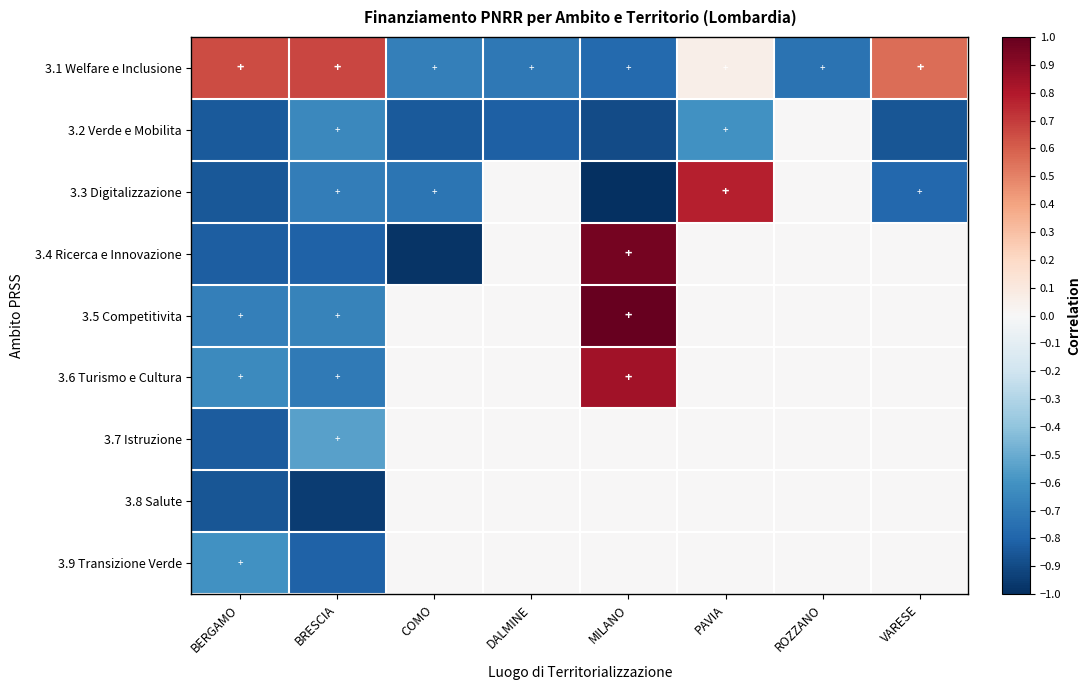

Reading right to left, transcribe all the data shown in this chart.

3.1 Welfare e Inclusione: VARESE=0.6	ROZZANO=-0.7	PAVIA=0.1	MILANO=-0.8	DALMINE=-0.7	COMO=-0.7	BRESCIA=0.7	BERGAMO=0.7
3.2 Verde e Mobilita: VARESE=-0.9	ROZZANO=0.0	PAVIA=-0.6	MILANO=-0.9	DALMINE=-0.8	COMO=-0.8	BRESCIA=-0.6	BERGAMO=-0.8
3.3 Digitalizzazione: VARESE=-0.8	ROZZANO=0.0	PAVIA=0.8	MILANO=-1.0	DALMINE=0.0	COMO=-0.7	BRESCIA=-0.7	BERGAMO=-0.8
3.4 Ricerca e Innovazione: VARESE=0.0	ROZZANO=0.0	PAVIA=0.0	MILANO=1.0	DALMINE=0.0	COMO=-1.0	BRESCIA=-0.8	BERGAMO=-0.8
3.5 Competitivita: VARESE=0.0	ROZZANO=0.0	PAVIA=0.0	MILANO=1.0	DALMINE=0.0	COMO=0.0	BRESCIA=-0.7	BERGAMO=-0.7
3.6 Turismo e Cultura: VARESE=0.0	ROZZANO=0.0	PAVIA=0.0	MILANO=0.8	DALMINE=0.0	COMO=0.0	BRESCIA=-0.7	BERGAMO=-0.6
3.7 Istruzione: VARESE=0.0	ROZZANO=0.0	PAVIA=0.0	MILANO=0.0	DALMINE=0.0	COMO=0.0	BRESCIA=-0.5	BERGAMO=-0.8
3.8 Salute: VARESE=0.0	ROZZANO=0.0	PAVIA=0.0	MILANO=0.0	DALMINE=0.0	COMO=0.0	BRESCIA=-0.9	BERGAMO=-0.9
3.9 Transizione Verde: VARESE=0.0	ROZZANO=0.0	PAVIA=0.0	MILANO=0.0	DALMINE=0.0	COMO=0.0	BRESCIA=-0.8	BERGAMO=-0.6